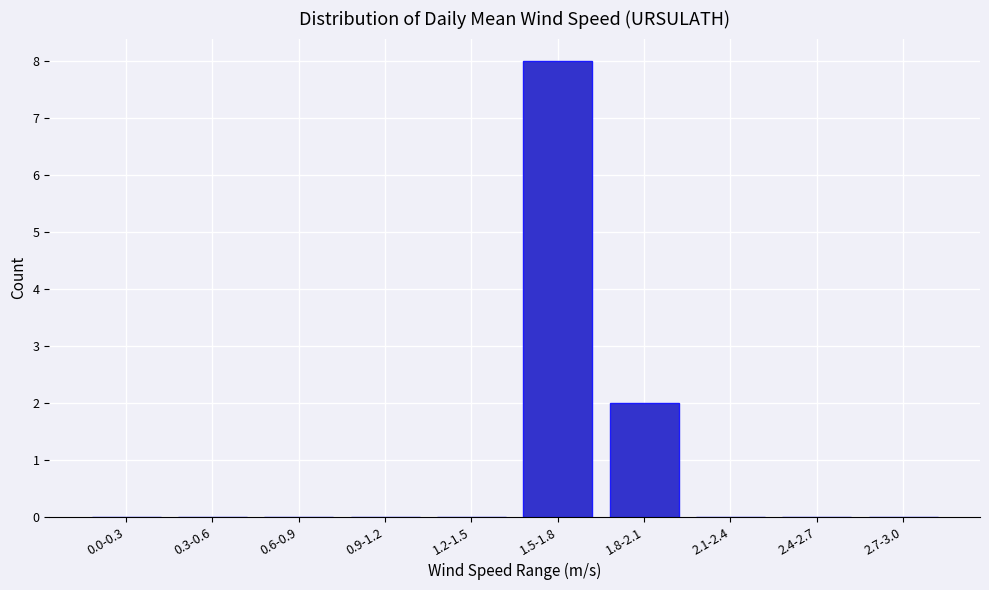

Reading left to right, list all the values displayed in this chart.

0.0-0.3=0	0.3-0.6=0	0.6-0.9=0	0.9-1.2=0	1.2-1.5=0	1.5-1.8=8	1.8-2.1=2	2.1-2.4=0	2.4-2.7=0	2.7-3.0=0